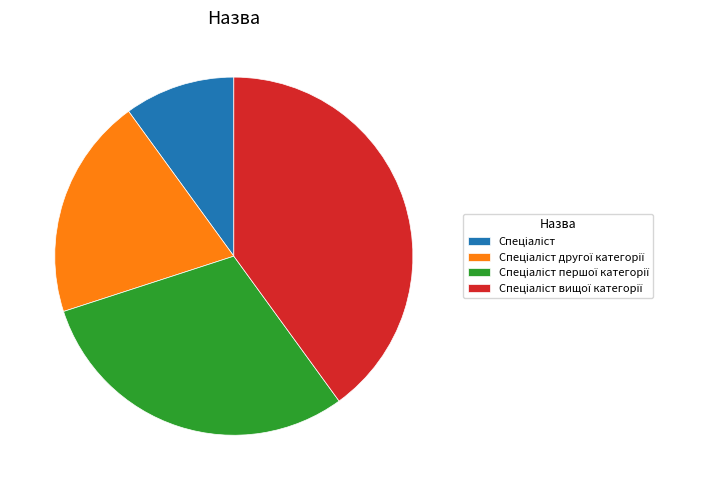

Does any single category account for the majority?

No